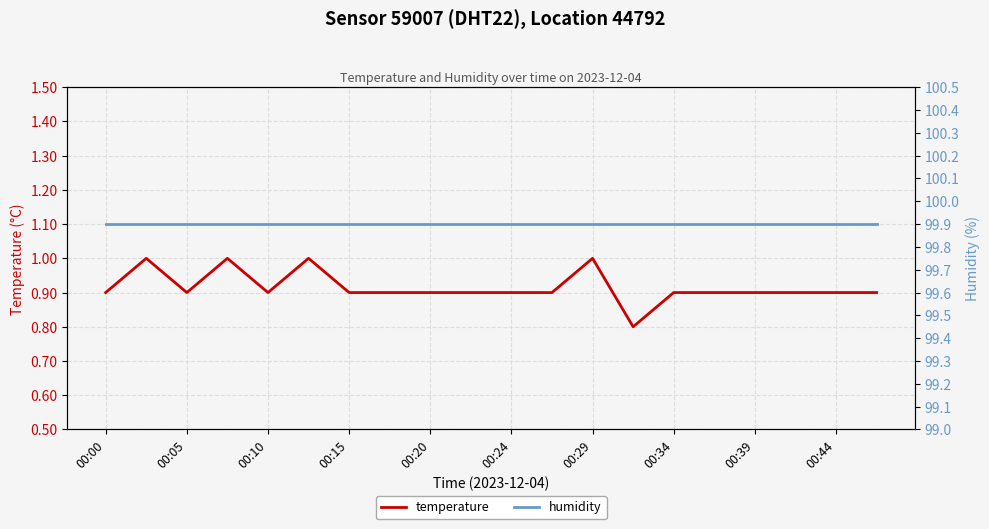

True or false: temperature has a value of 0.9 at 00:00.

True